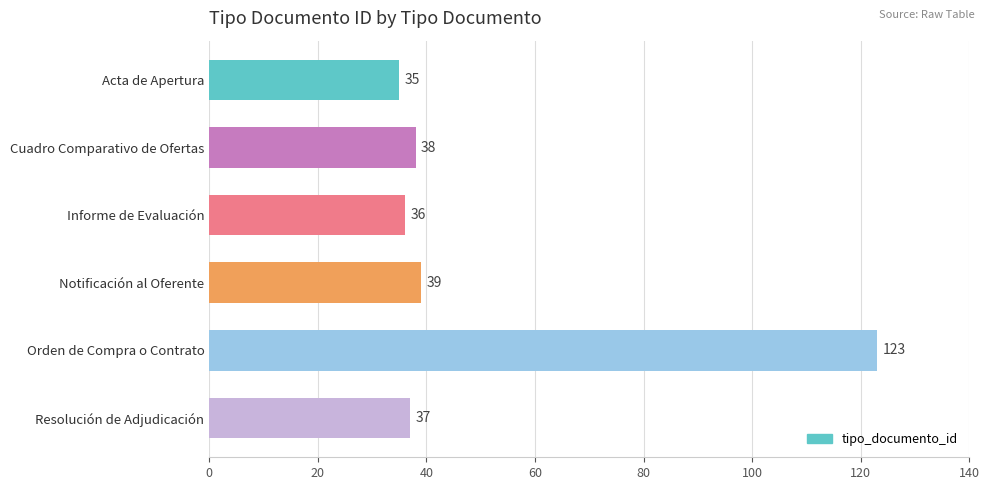

True or false: the data shows 37 at Resolución de Adjudicación.

True